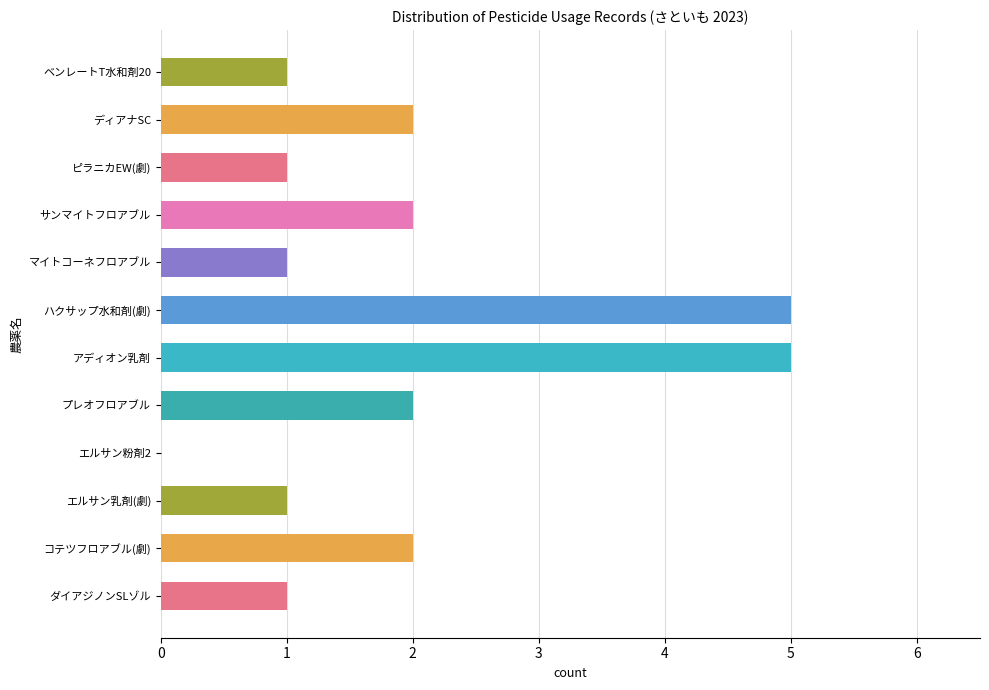

Read the value at アディオン乳剤.

5